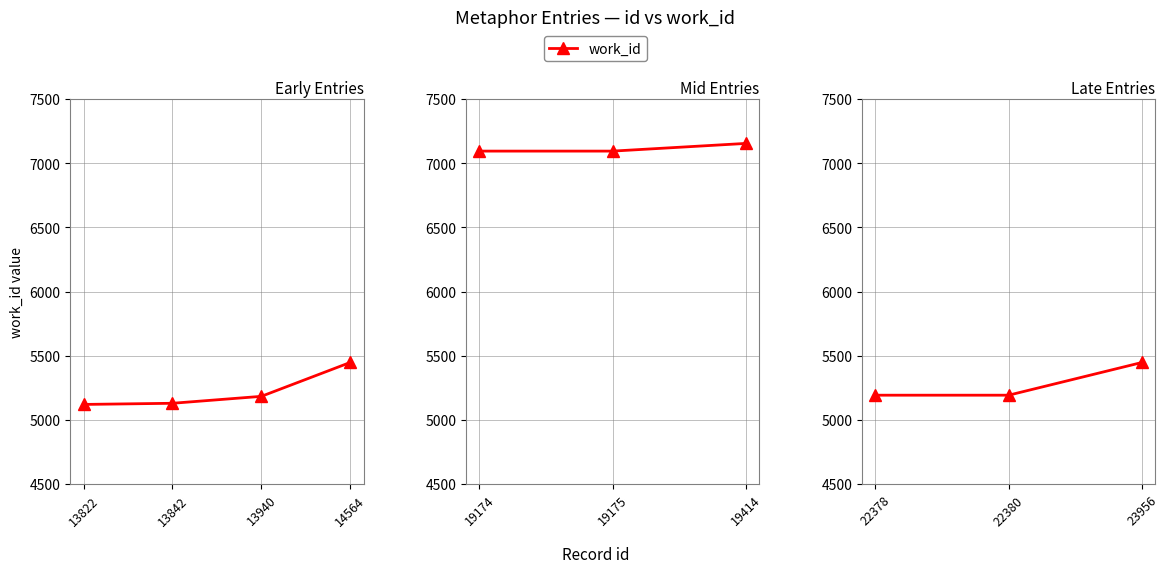

How many lines are shown in the chart?

1